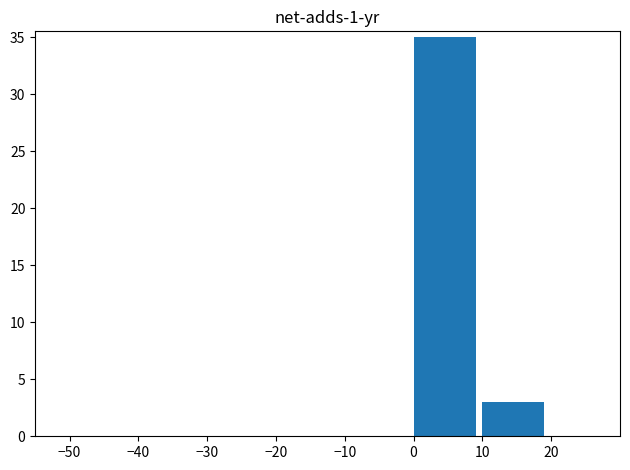

What is the maximum value shown in the chart?

35